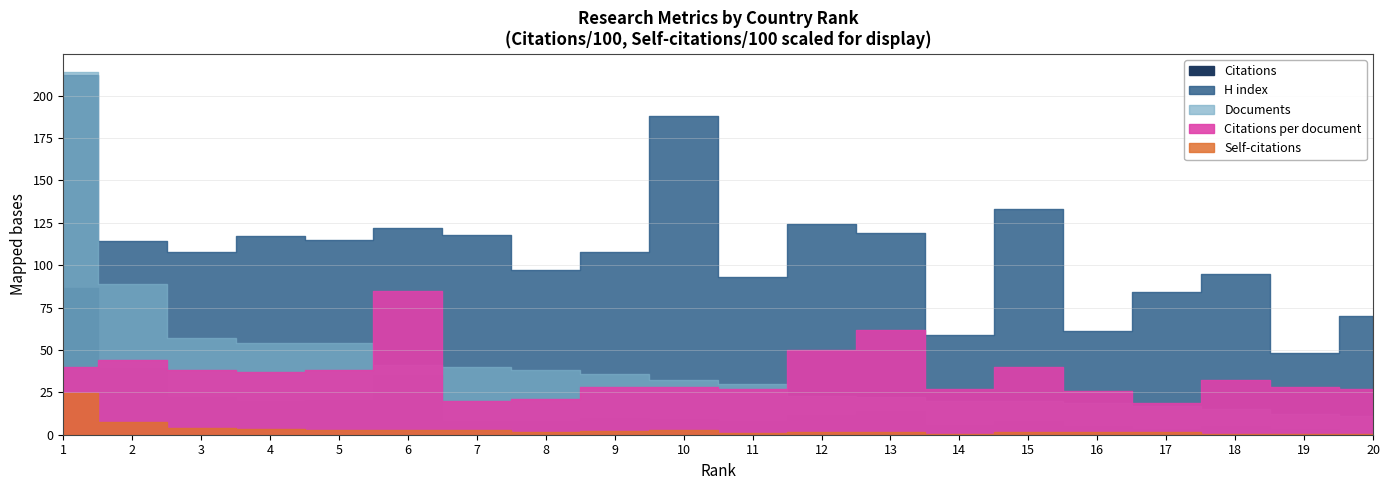

True or false: Citations and Citations per document cross at least once.

False